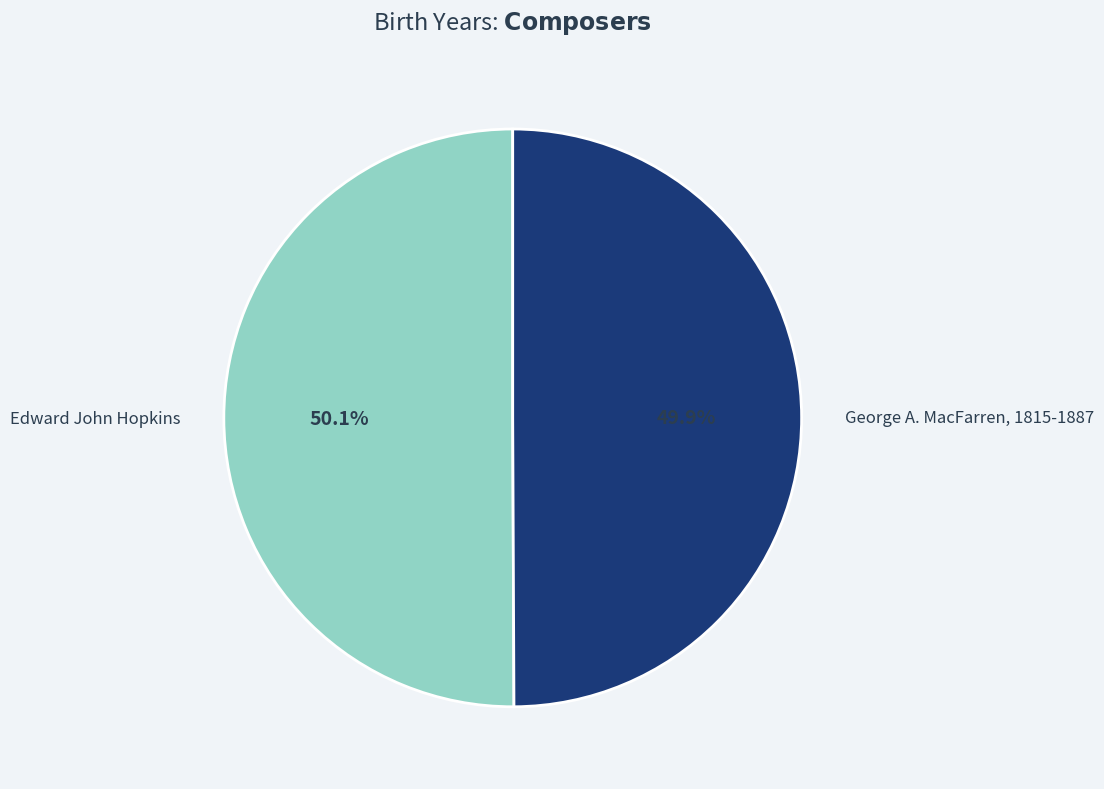

Is there a majority slice in this chart?

Yes